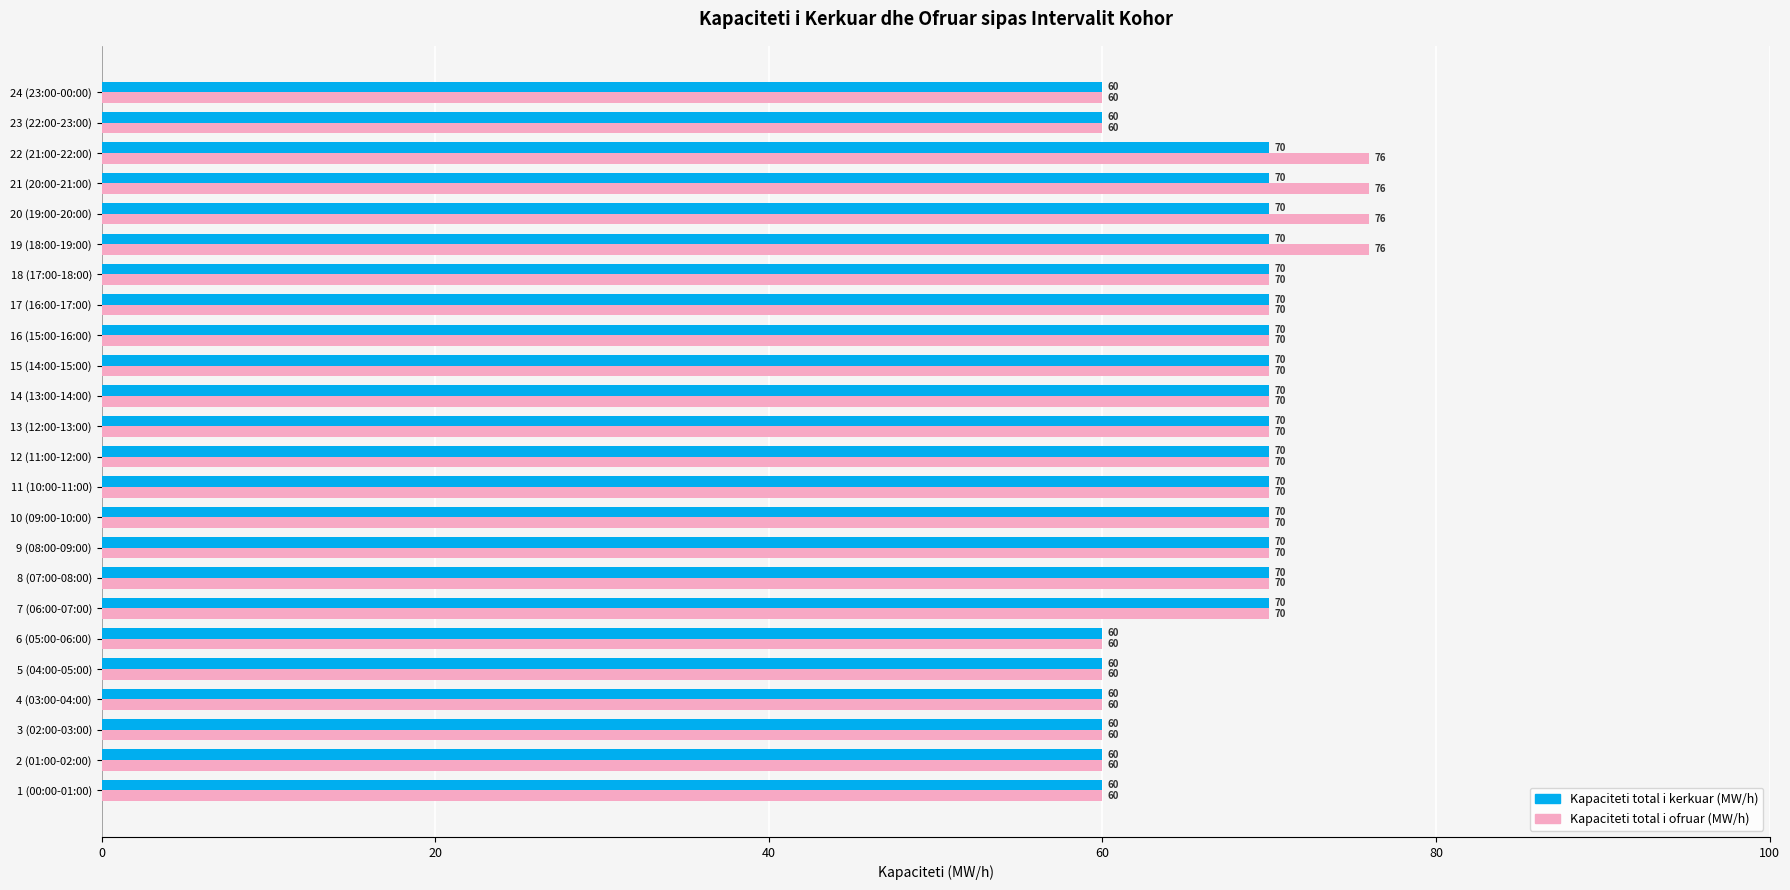

List the series in order of their peak value, highest first.

Kapaciteti total i ofruar (MW/h), Kapaciteti total i kerkuar (MW/h)